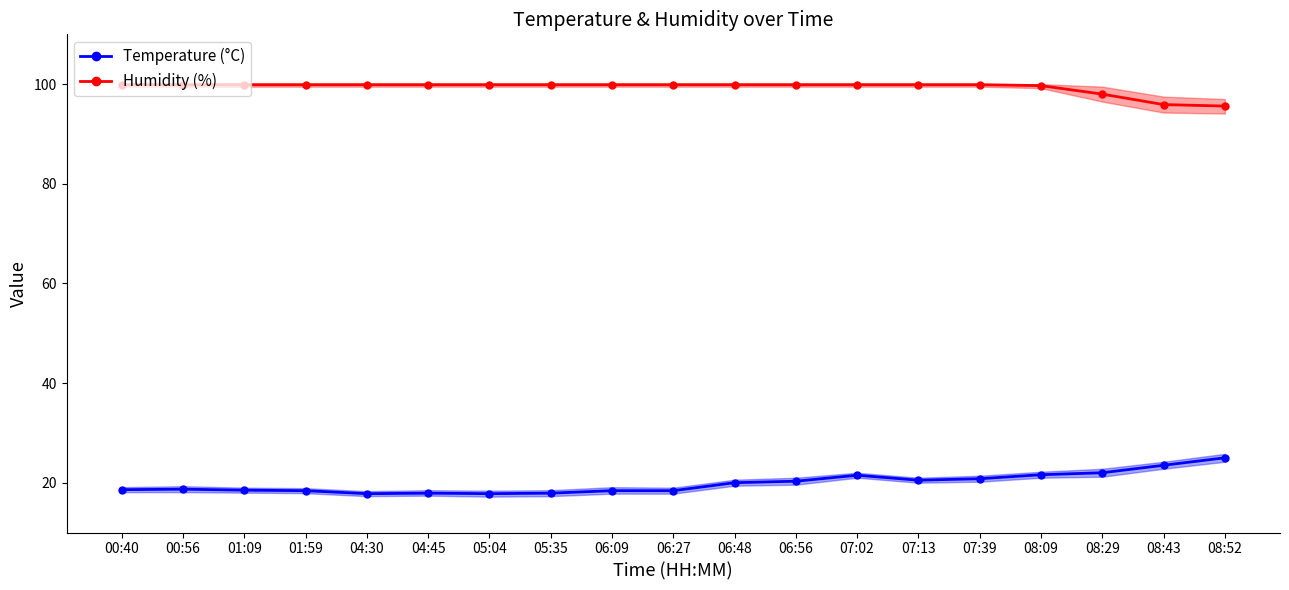

Rank the series at 04:30 from highest to lowest value.

Humidity (%), Temperature (°C)